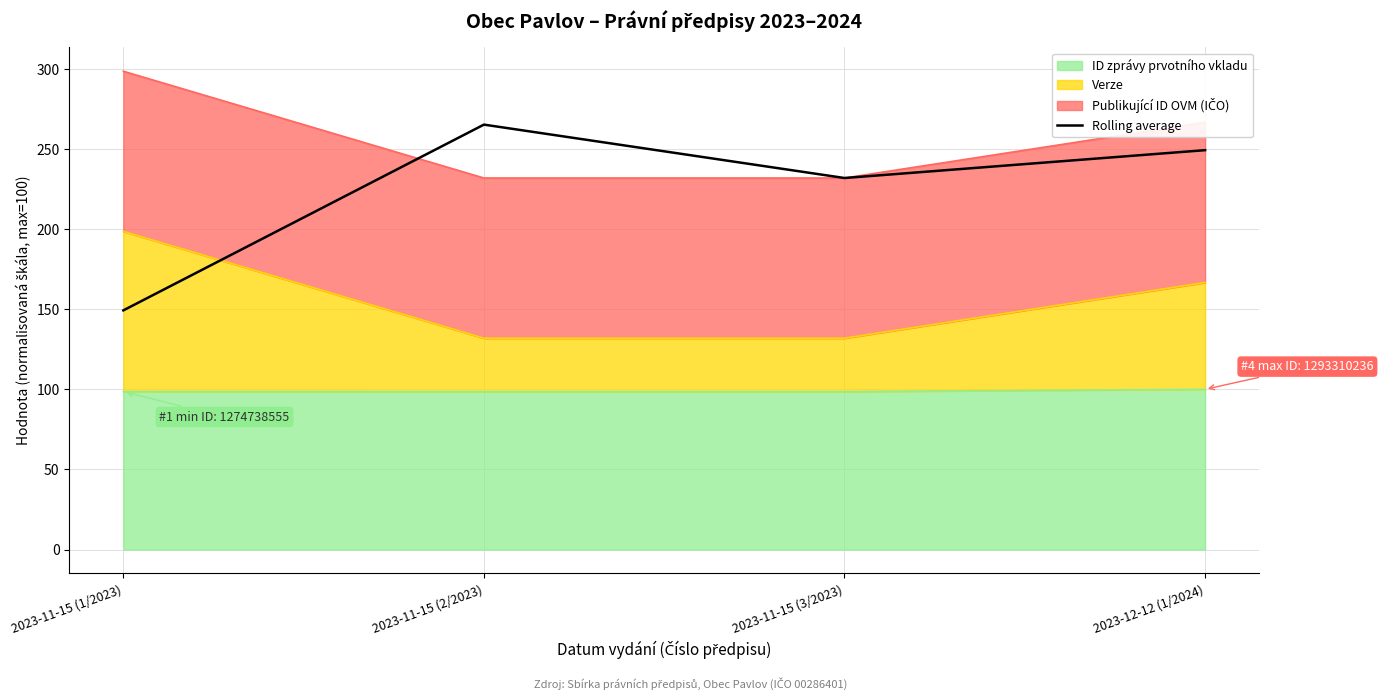

What is the minimum value shown in the chart?

149.3